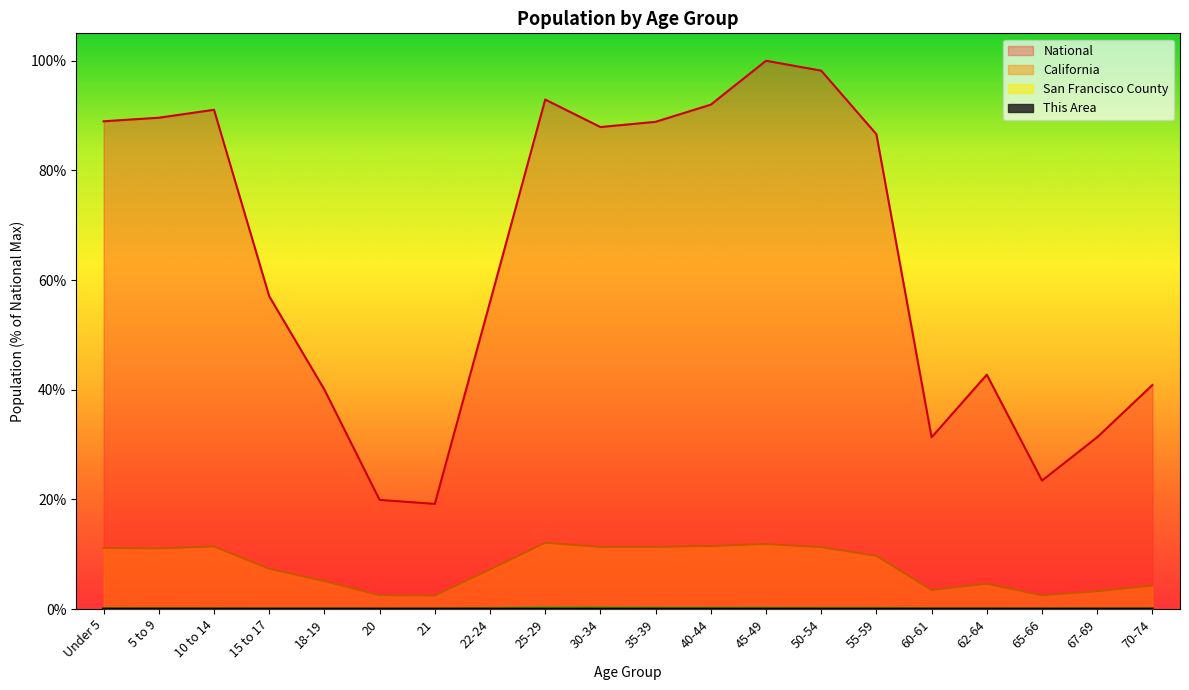

What is the label of the 10th point from the right?

35-39